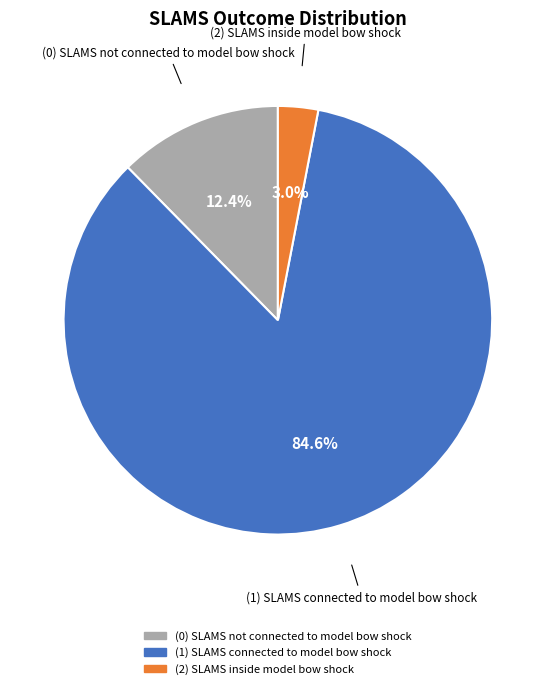

To the nearest percent, what is the difference between the largest and smallest slice percentages?

82%